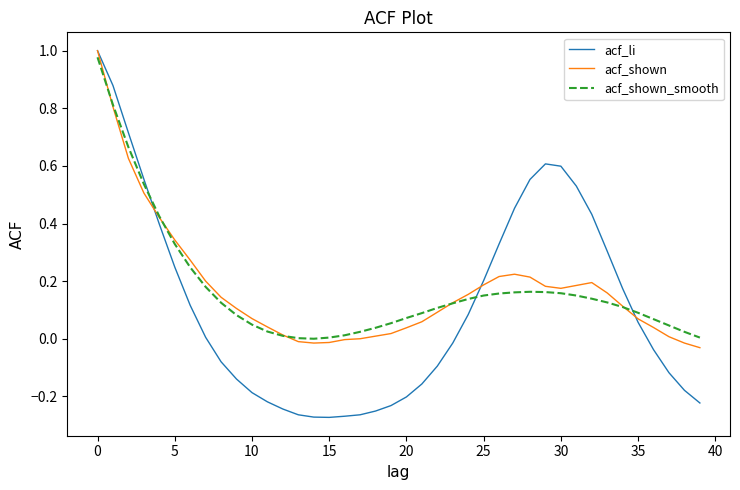

Does the chart have visible grid lines?

No